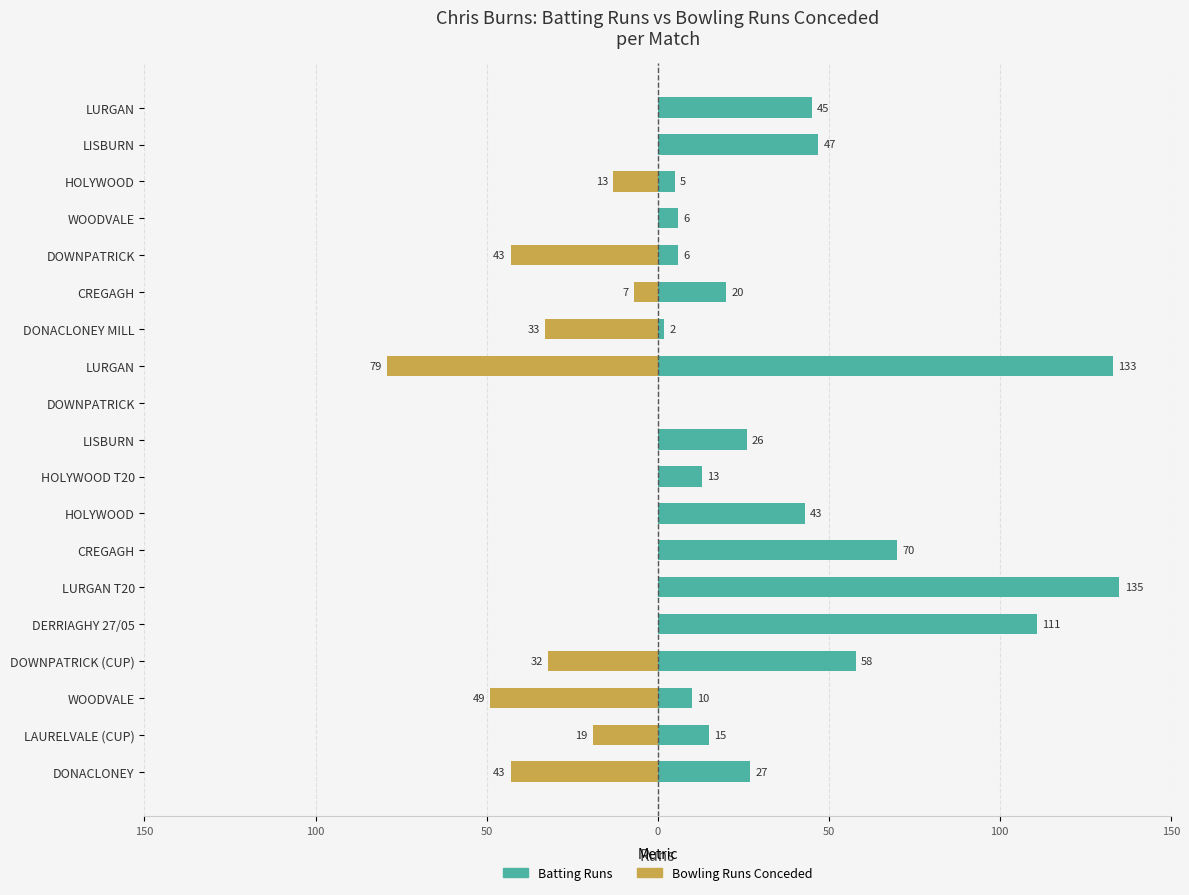

At WOODVALE, list the series in order from largest to smallest.

Batting Runs, Bowling Runs Conceded